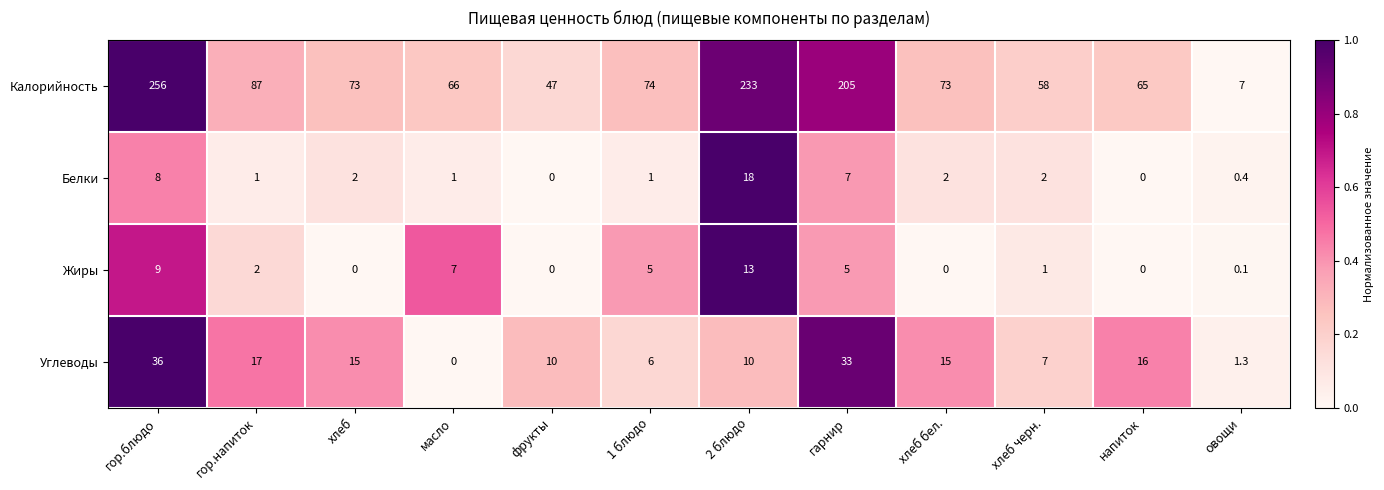

True or false: Калорийность has a value of 58.0 at хлеб черн..

True